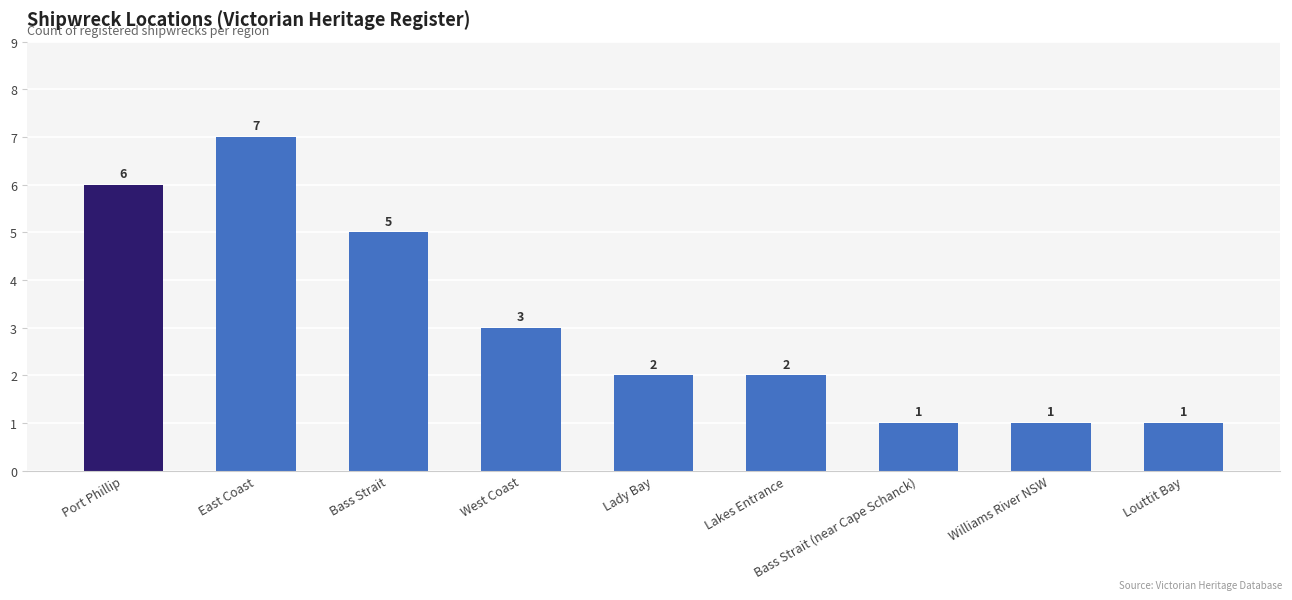

At which category does the chart reach its peak across all series?

East Coast